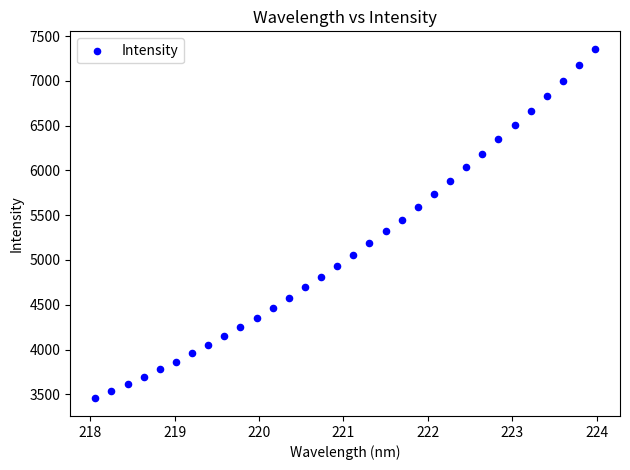

What is the range of X values (max minus min)?

5.9